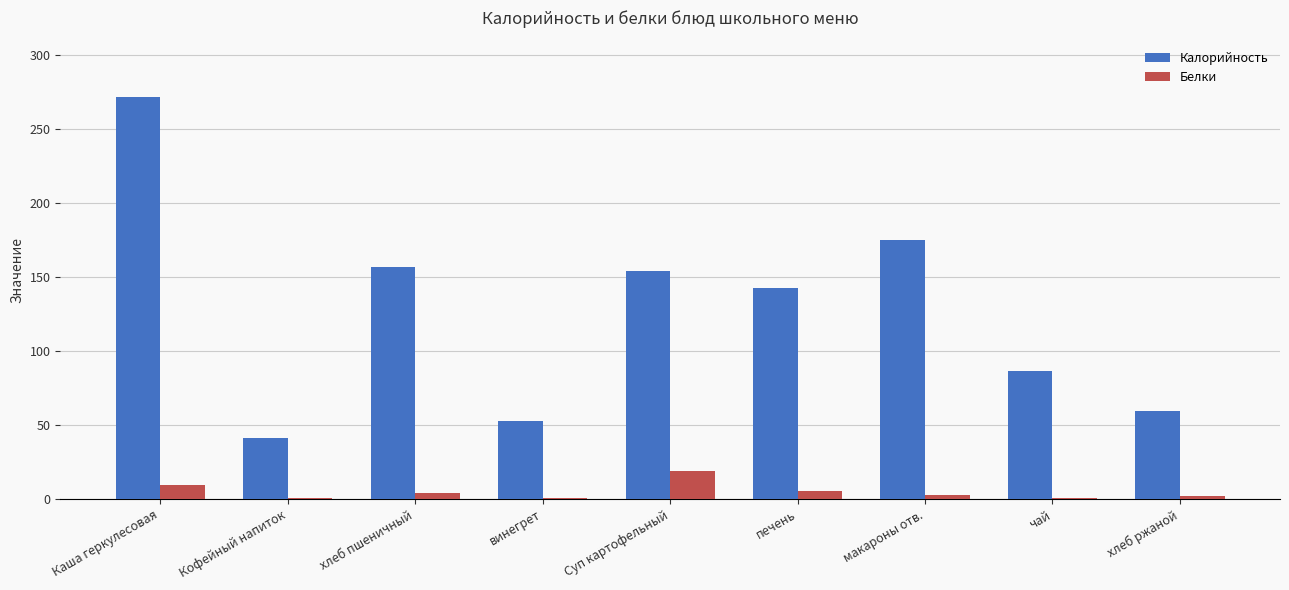

Which category has the highest value in the Белки series?

Суп картофельный